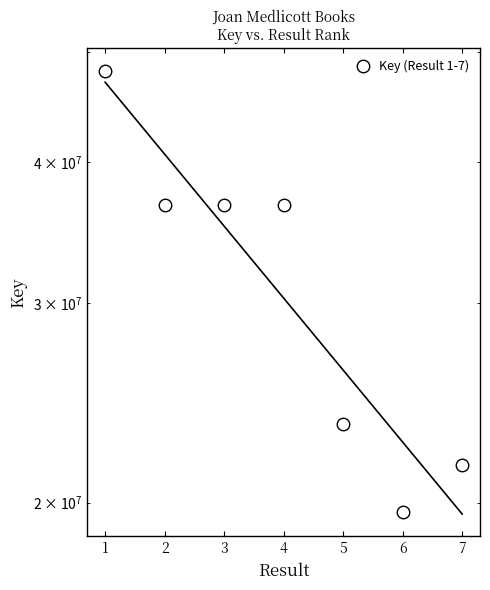

What is the value of the 2nd point from the left?

36634599